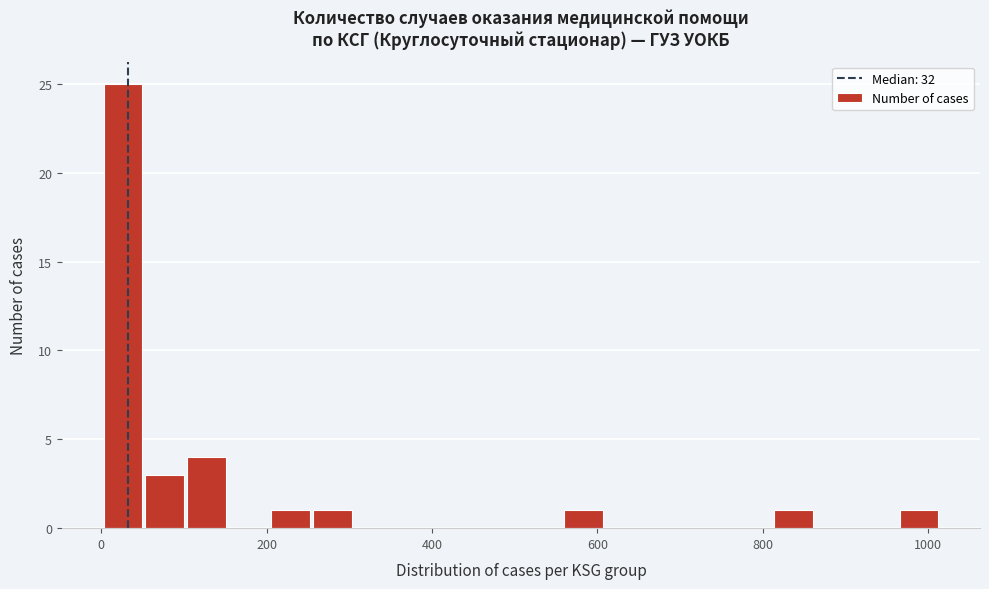

Around what value on the x-axis is the tallest bar? Give the approximate position of its centre, as read against the axis.

20